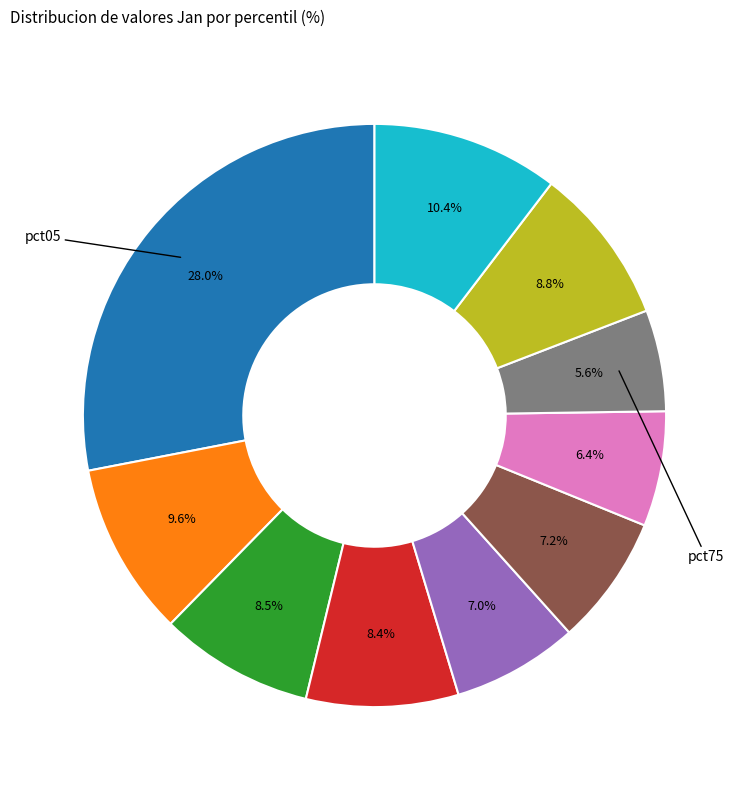

Is there a majority slice in this chart?

No